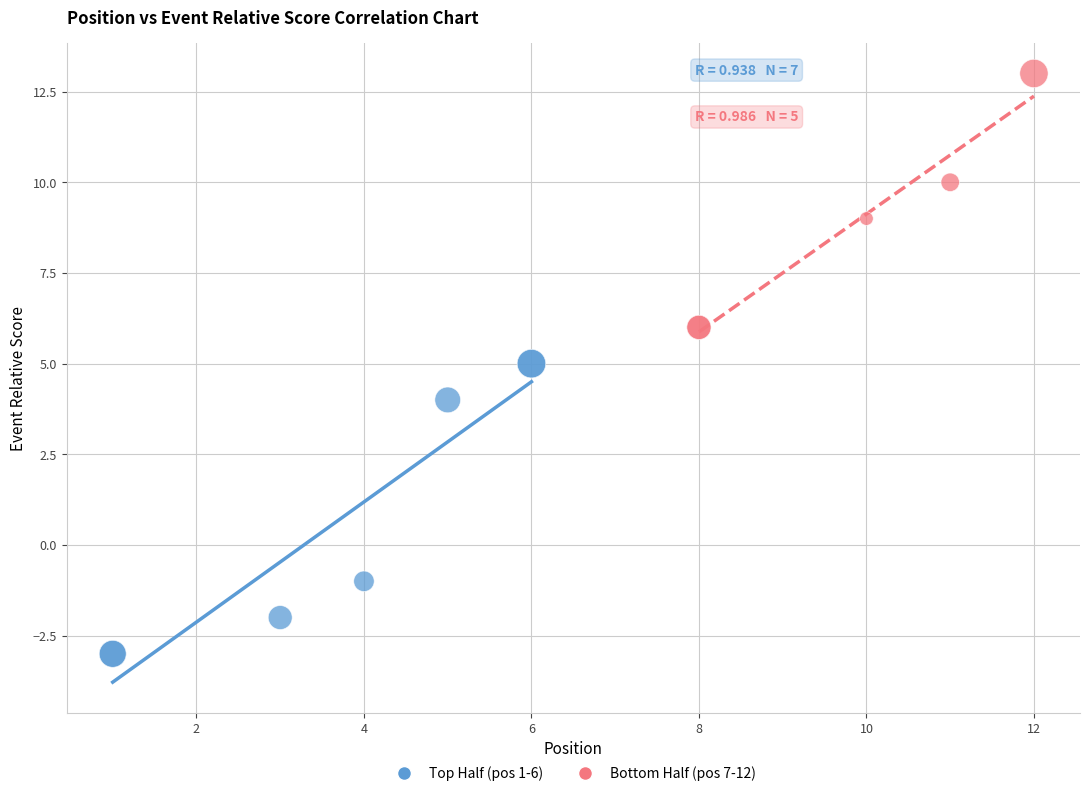

Which series has the widest spread of Y values?

Top Half (pos 1-6)